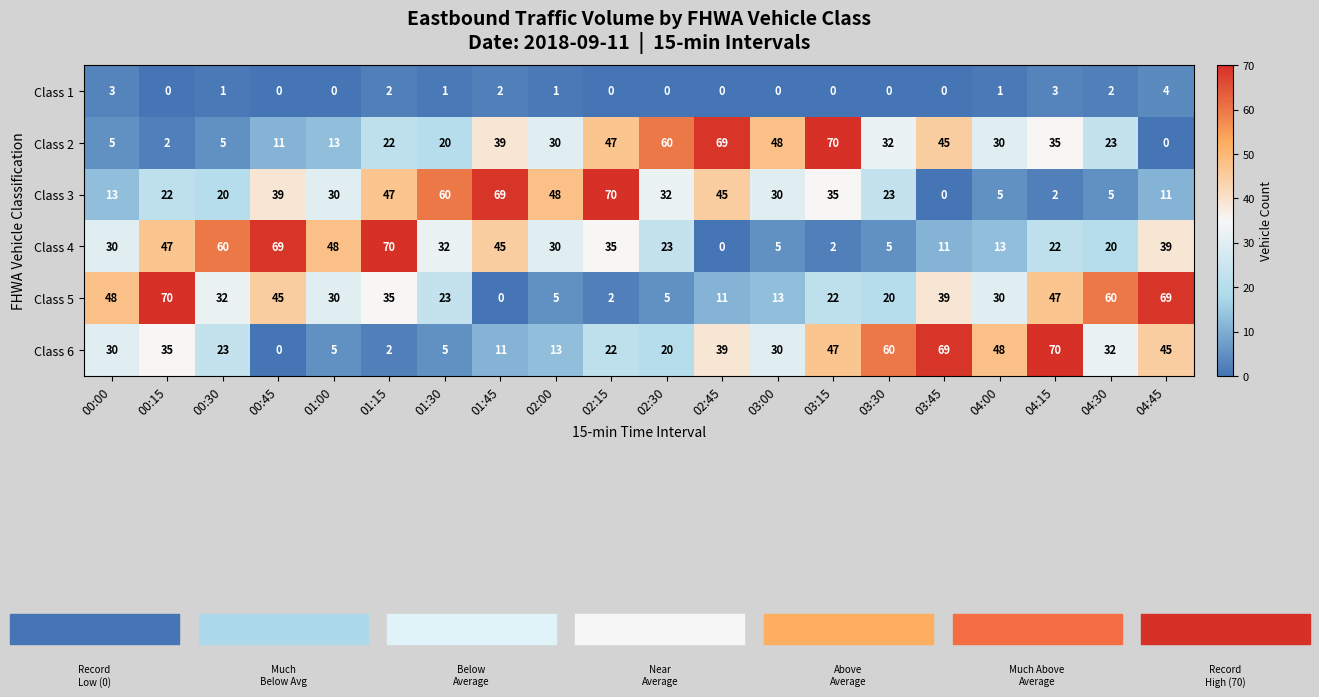

At how many categories does at least one series exceed 26?

20